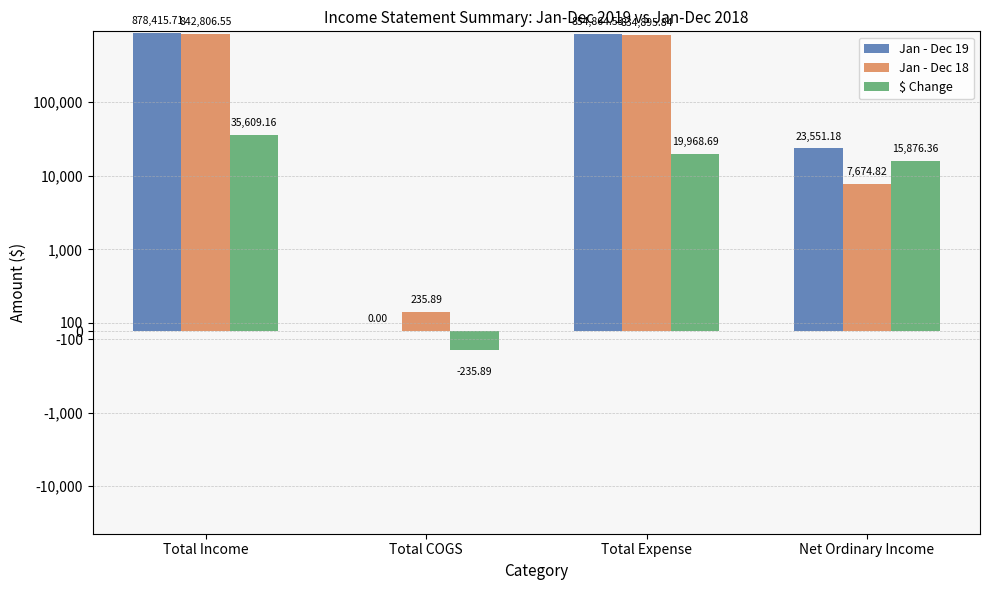

What position from the left is Total Expense?

3